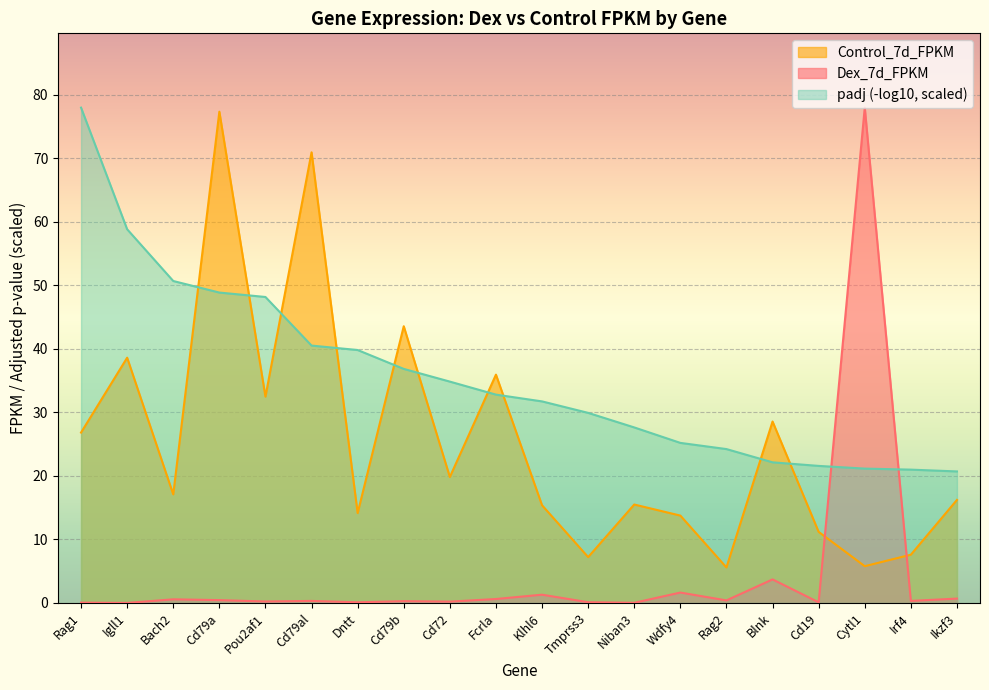

Which series ends up on top after the final intersection of Control_7d_FPKM and Dex_7d_FPKM?

Control_7d_FPKM